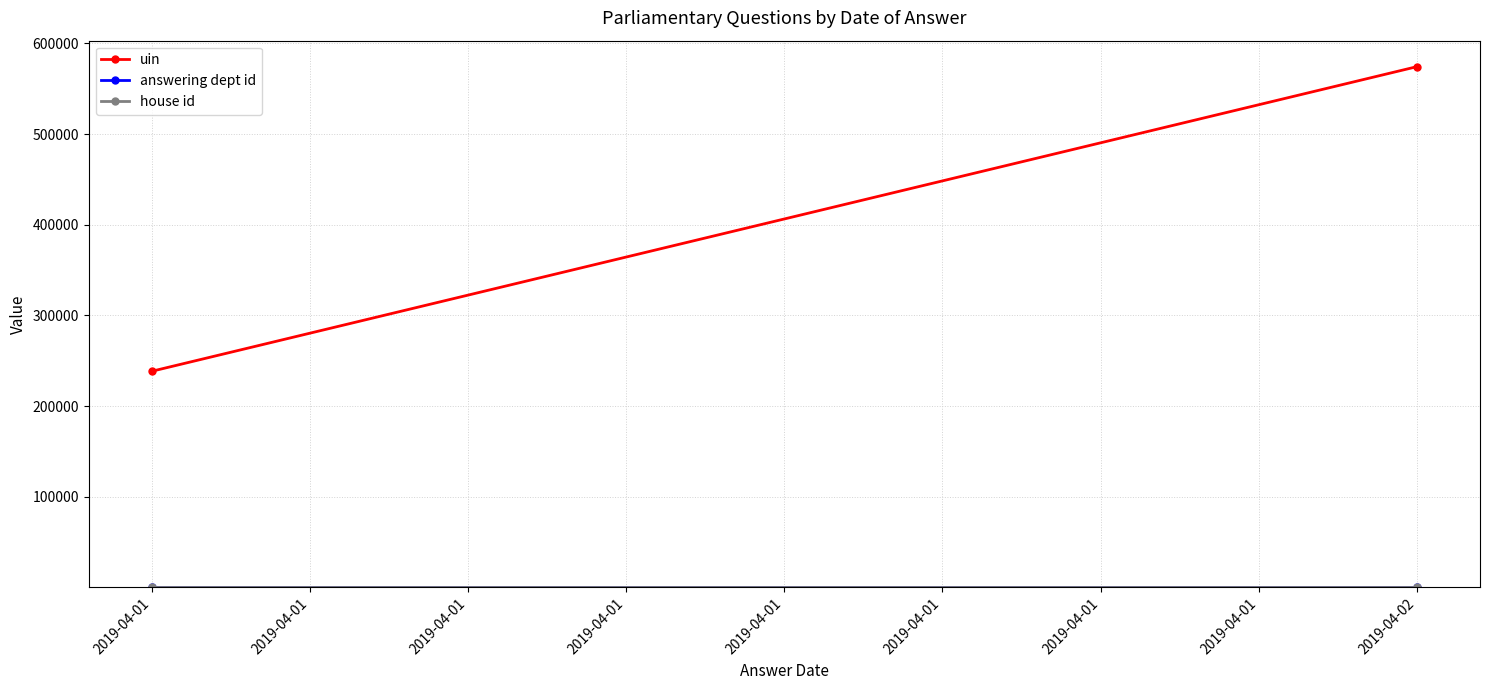

The value of answering dept id at 2019-04-01 is 16. True or false?

True